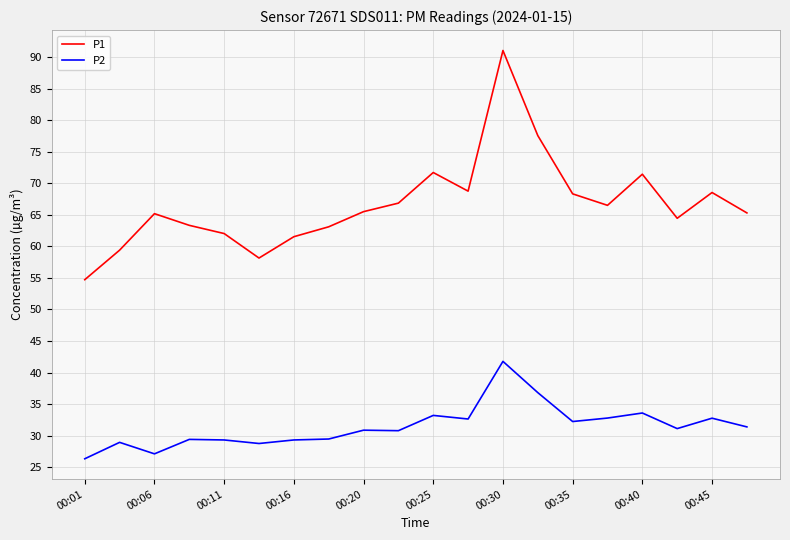

Which series has the widest spread of values?

P1